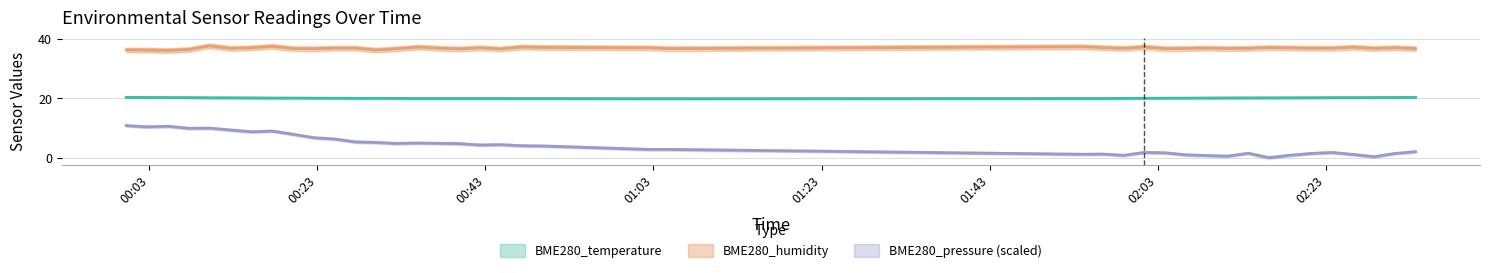

Is it true that BME280_pressure_scaled equals 6.6 at 2022/09/08 00:42:21?

False